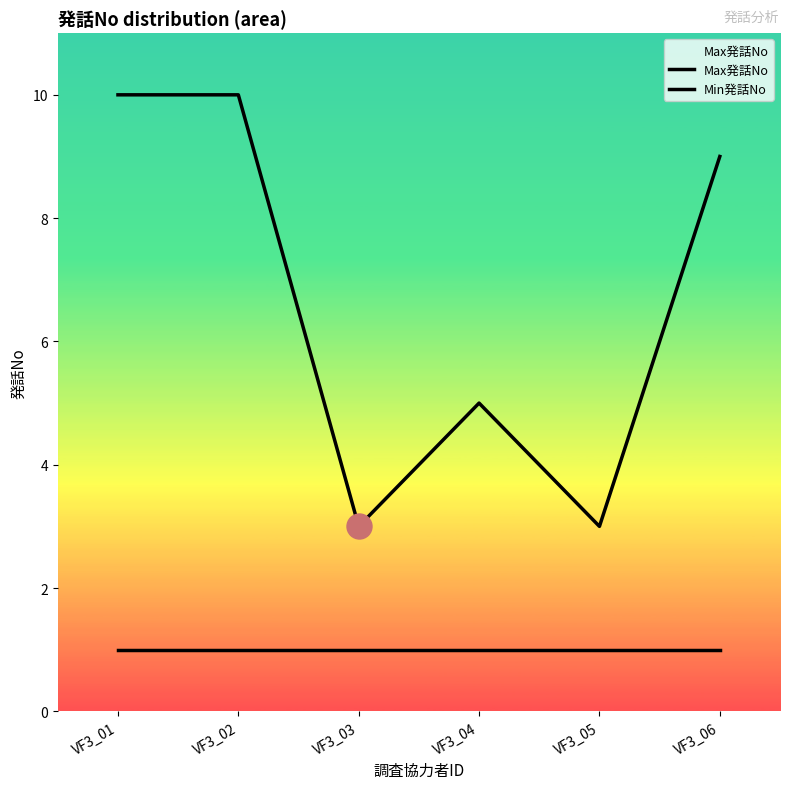

How many interior local peaks does the Max発話No series have?

1